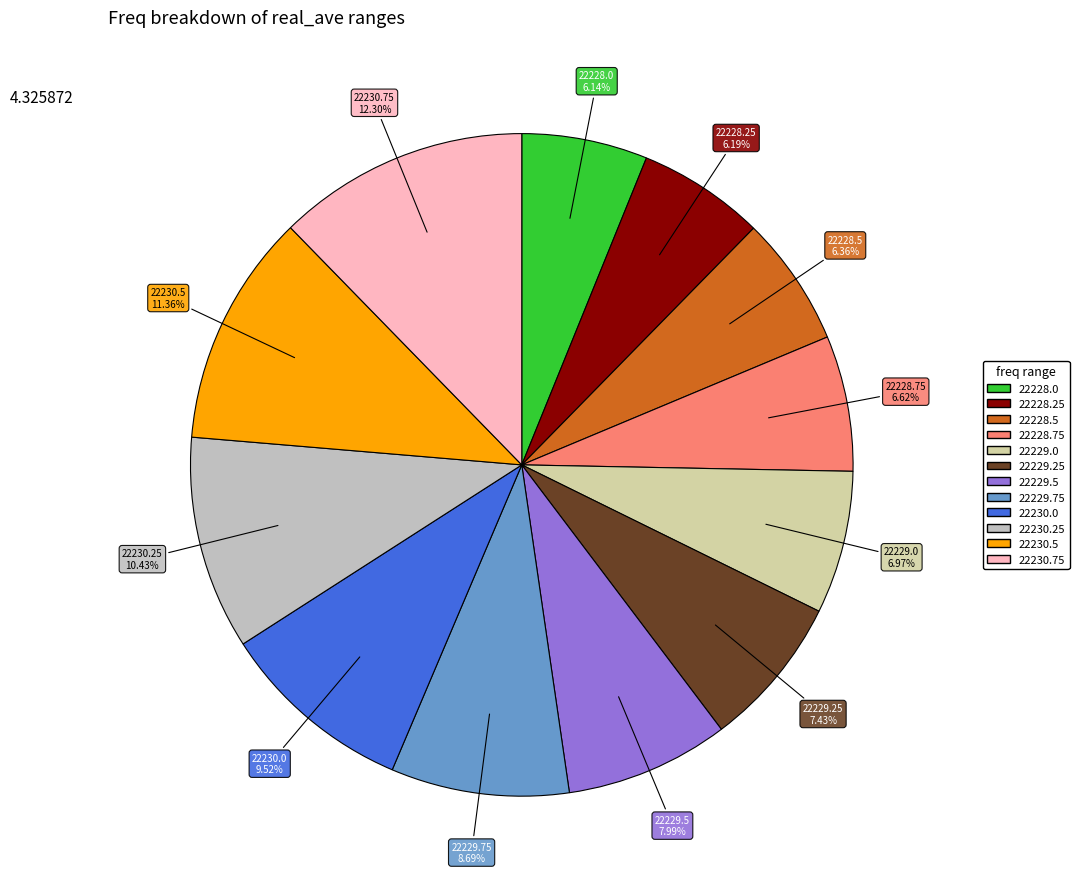

Between 22228.5 and 22229.75, which is larger?

22229.75